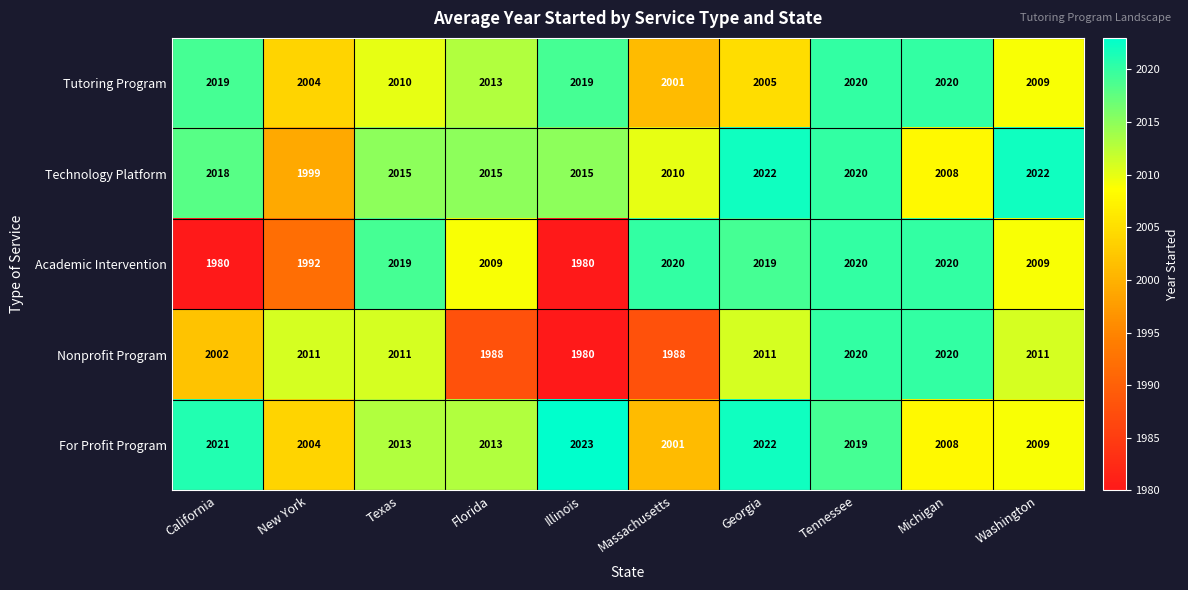

What is the smallest value displayed?

1980